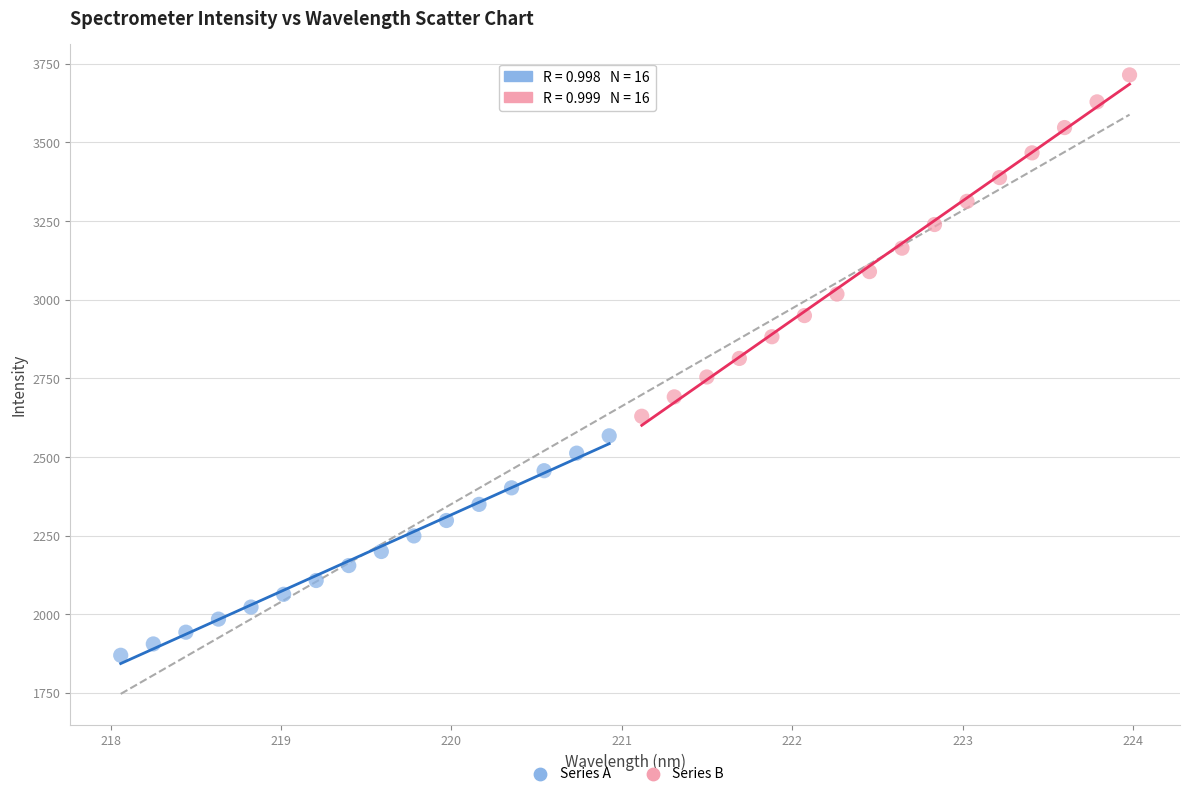

Which series contains the highest Y value?

Series B